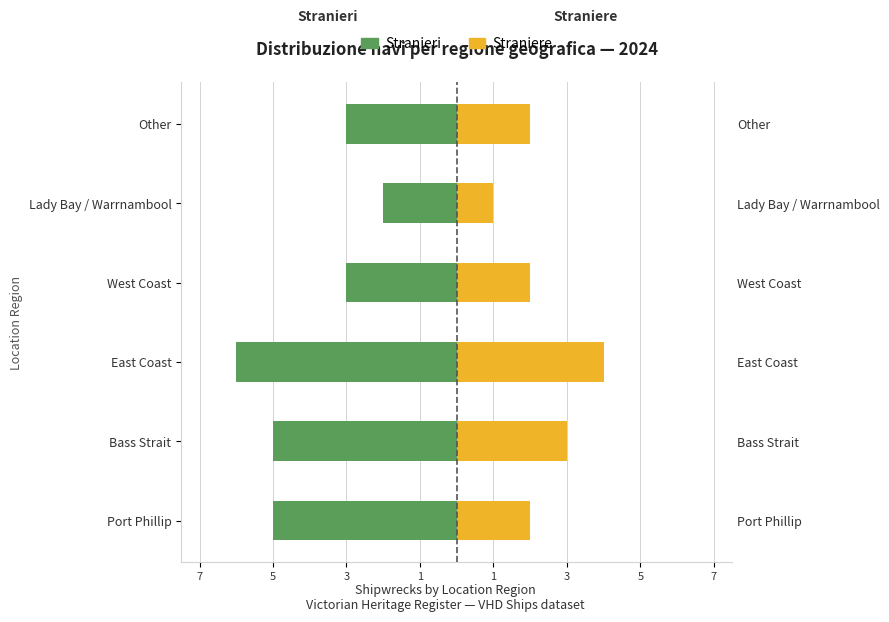

Are the bars grouped side by side (vs. stacked)?

Yes